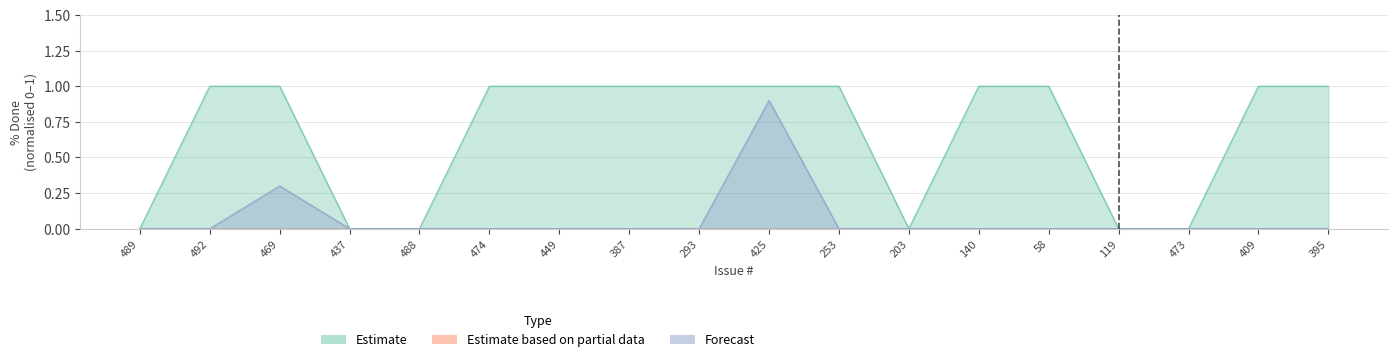

Where is the first local maximum for Forecast?

469